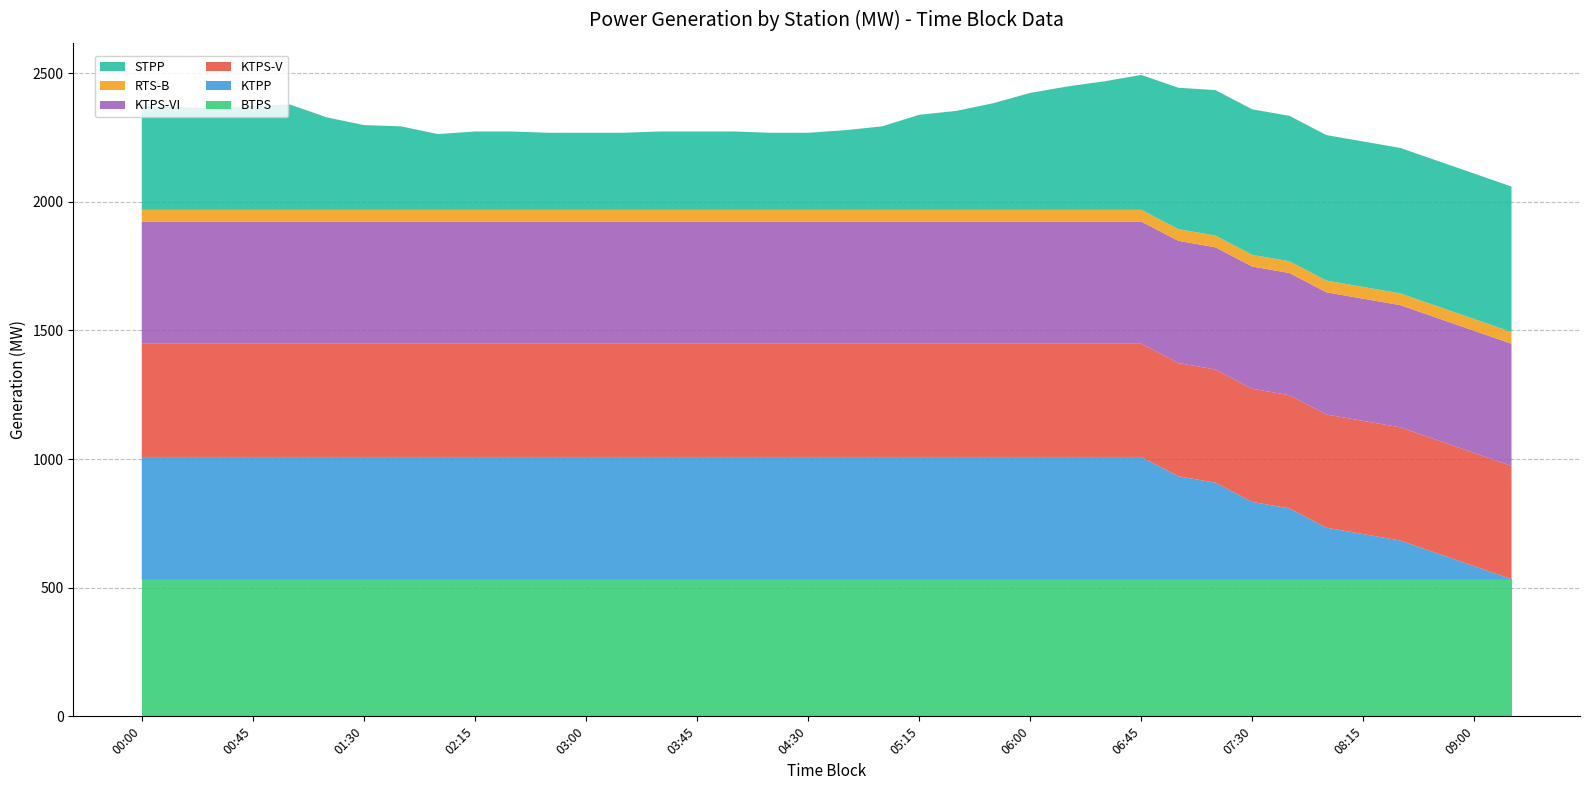

Reading right to left, transcribe all the data shown in this chart.

BTPS: 533.3	533.3	533.3	533.3	533.3	533.3	533.3	533.3	533.3	533.3	533.3	533.3	533.3	533.3	533.3	533.3	533.3	533.3	533.3	533.3	533.3	533.3	533.3	533.3	533.3	533.3	533.3	533.3	533.3	533.3	533.3	533.3	533.3	533.3	533.3	533.3	533.3	533.3
KTPP: 0.0	50.0	100.0	150.0	175.0	200.0	275.0	300.0	375.0	400.0	475.0	475.0	475.0	475.0	475.0	475.0	475.0	475.0	475.0	475.0	475.0	475.0	475.0	475.0	475.0	475.0	475.0	475.0	475.0	475.0	475.0	475.0	475.0	475.0	475.0	475.0	475.0	475.0
KTPS-V: 440.0	440.0	440.0	440.0	440.0	440.0	440.0	440.0	440.0	440.0	440.0	440.0	440.0	440.0	440.0	440.0	440.0	440.0	440.0	440.0	440.0	440.0	440.0	440.0	440.0	440.0	440.0	440.0	440.0	440.0	440.0	440.0	440.0	440.0	440.0	440.0	440.0	440.0
KTPS-VI: 475.0	475.0	475.0	475.0	475.0	475.0	475.0	475.0	475.0	475.0	475.0	475.0	475.0	475.0	475.0	475.0	475.0	475.0	475.0	475.0	475.0	475.0	475.0	475.0	475.0	475.0	475.0	475.0	475.0	475.0	475.0	475.0	475.0	475.0	475.0	475.0	475.0	475.0
RTS-B: 45.6	45.6	45.6	45.6	45.6	45.6	45.6	45.6	45.6	45.6	45.6	45.6	45.6	45.6	45.6	45.6	45.6	45.6	45.6	45.6	45.6	45.6	45.6	45.6	45.6	45.6	45.6	45.6	45.6	45.6	45.6	45.6	45.6	45.6	45.6	45.6	45.6	45.6
STPP: 565.5	565.5	565.5	565.5	565.5	565.5	565.5	565.5	565.5	549.5	524.5	499.5	479.5	454.5	414.5	384.5	369.5	324.5	309.5	299.5	299.5	304.5	304.5	304.5	299.5	299.5	299.5	304.5	304.5	294.5	324.5	329.5	359.5	409.5	404.5	394.5	399.5	404.5